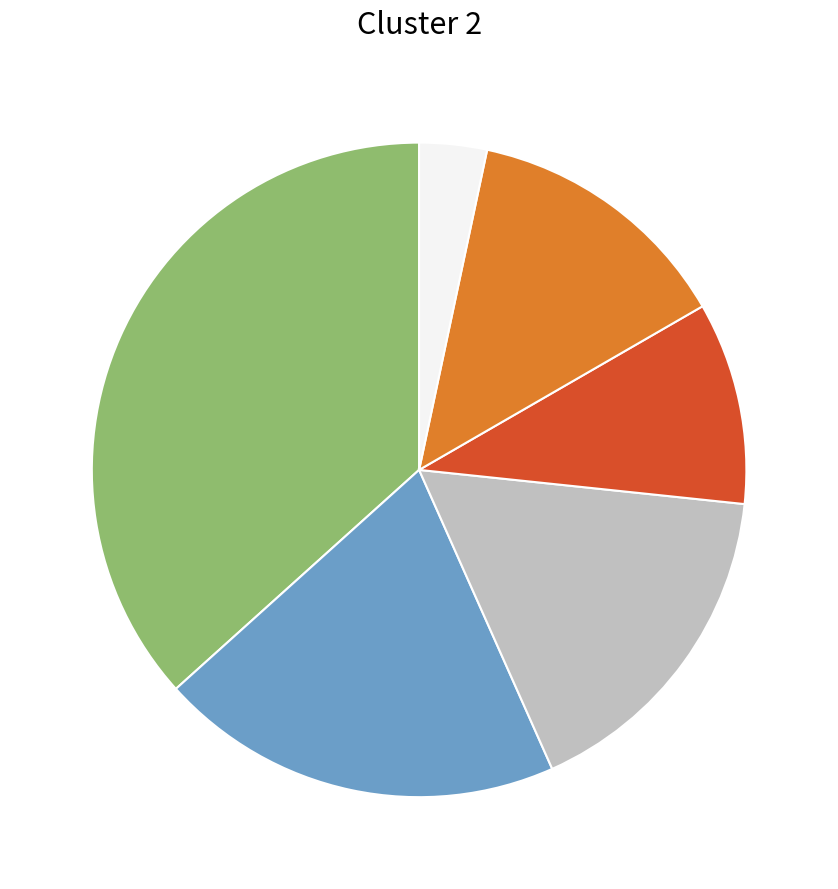

Does any single category account for the majority?

No